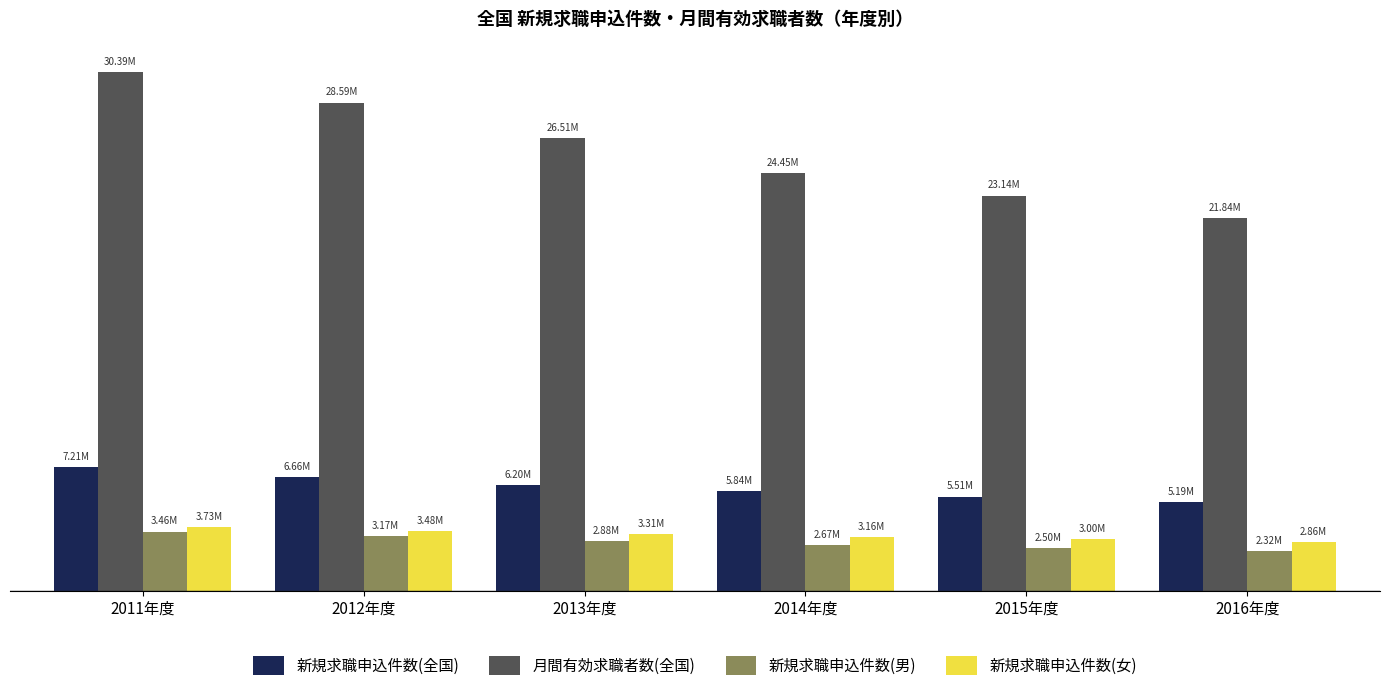

The 新規求職申込件数(男) series shows 1729551 at 2014年度. True or false?

False